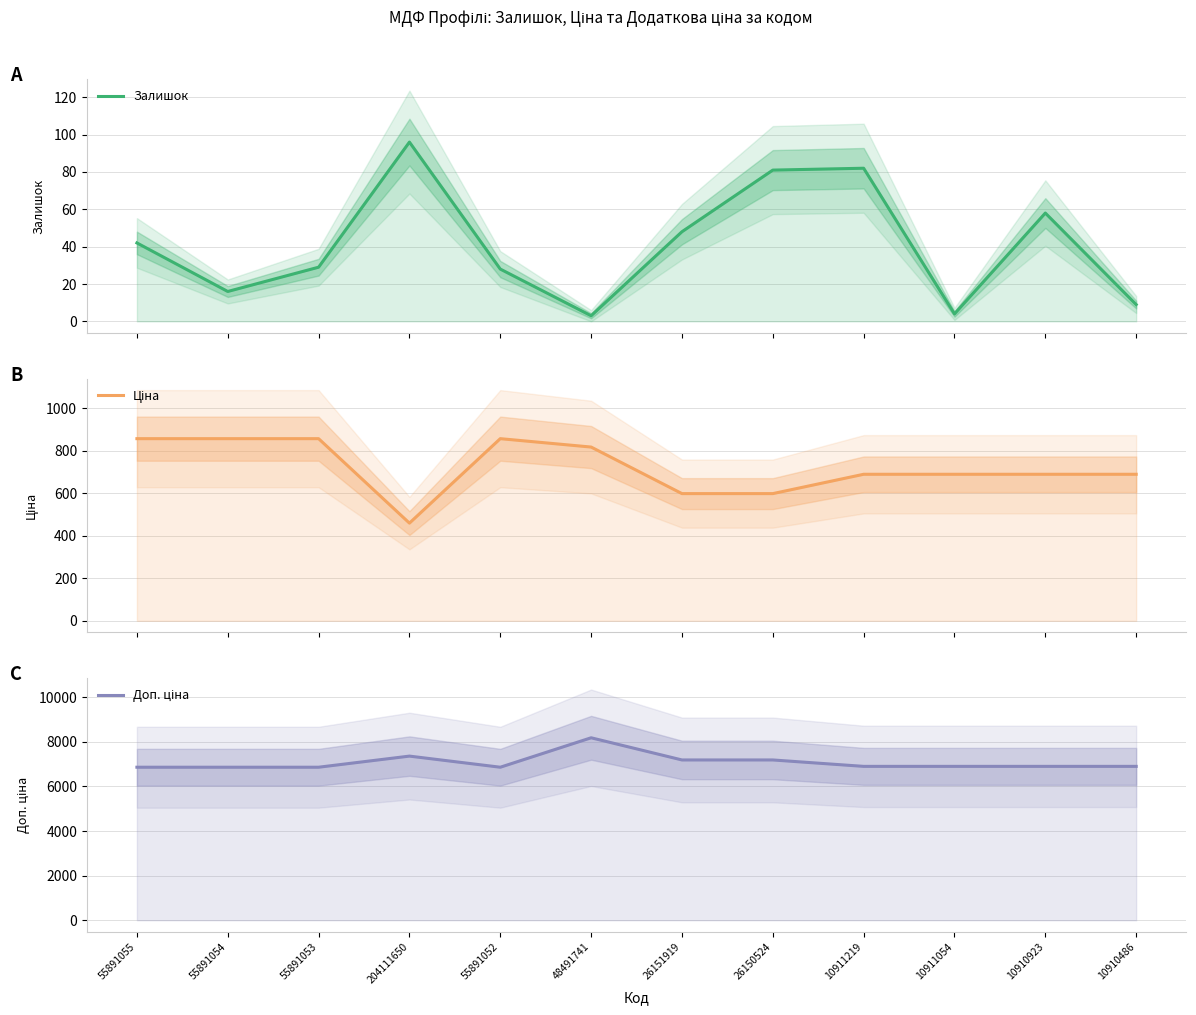

Rank the series by their maximum value, from lowest to highest.

Залишок, Ціна, Доп. ціна